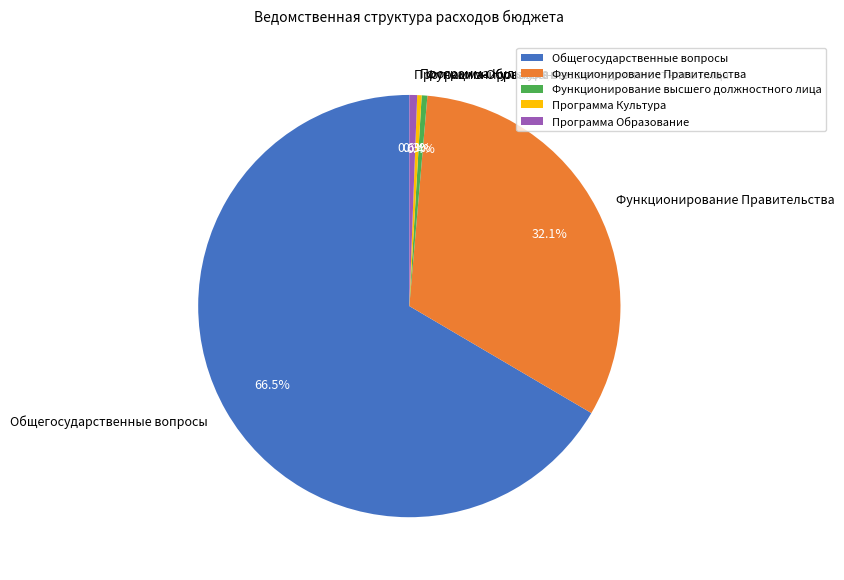

Combined, what portion of the pie is Общегосударственные вопросы and Программа Культура?

66.9%